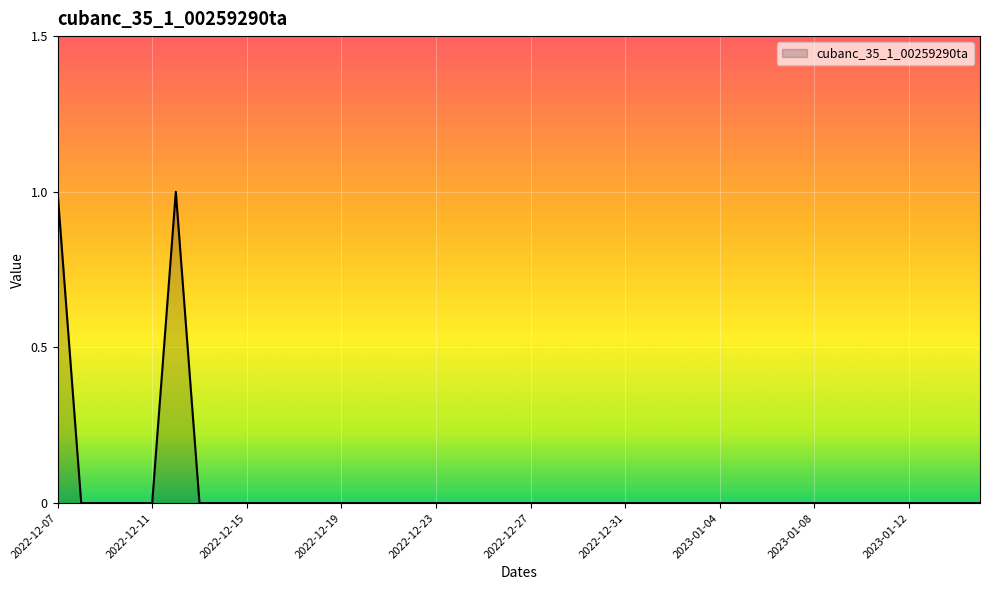

Does the chart display data point markers on the line(s)?

No